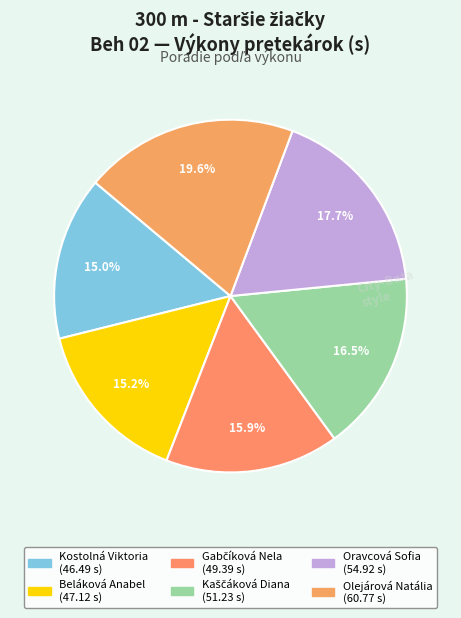

How many slices are in this pie chart?

6